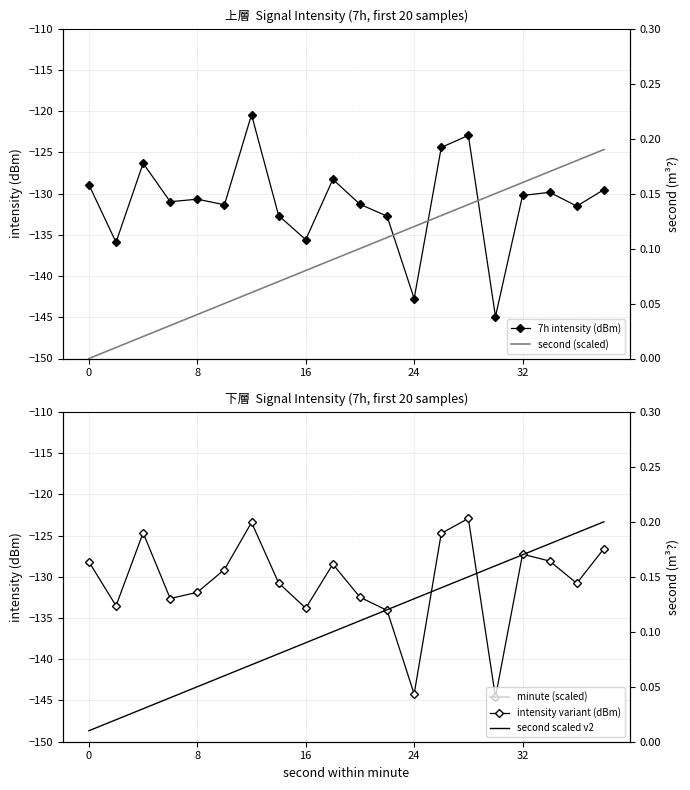

How many categories are shown in the chart?

20